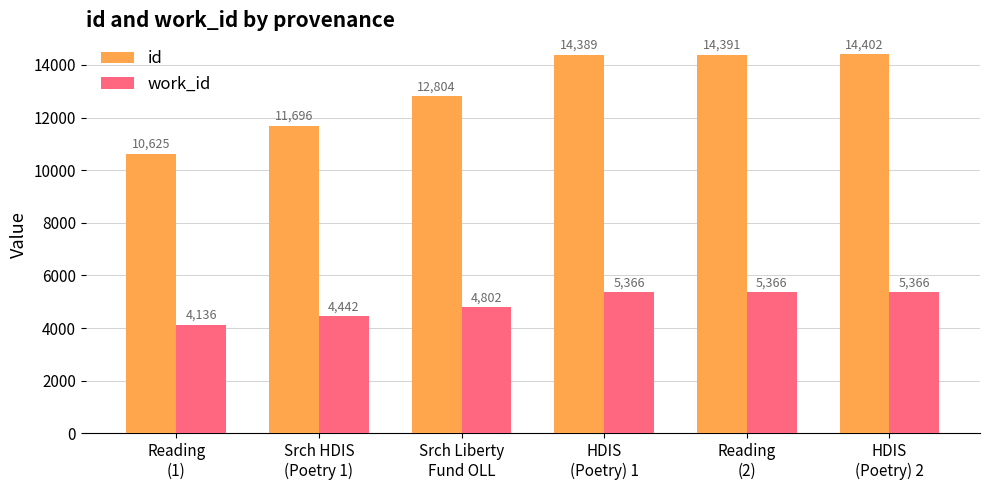

How many groups of bars are there?

6